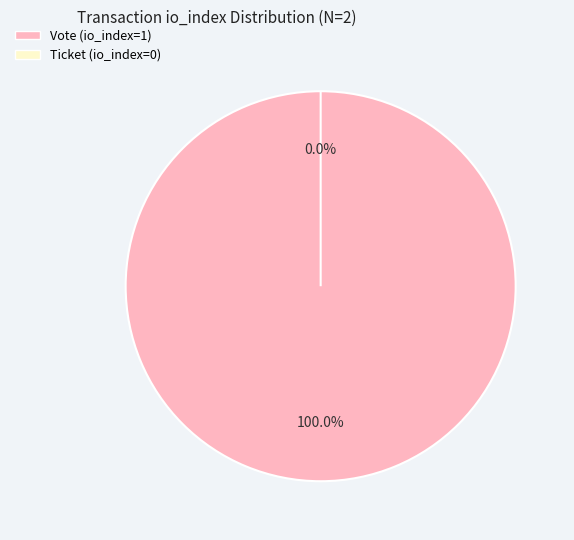

Between Ticket (io_index=0) and Vote (io_index=1), which is larger?

Vote (io_index=1)